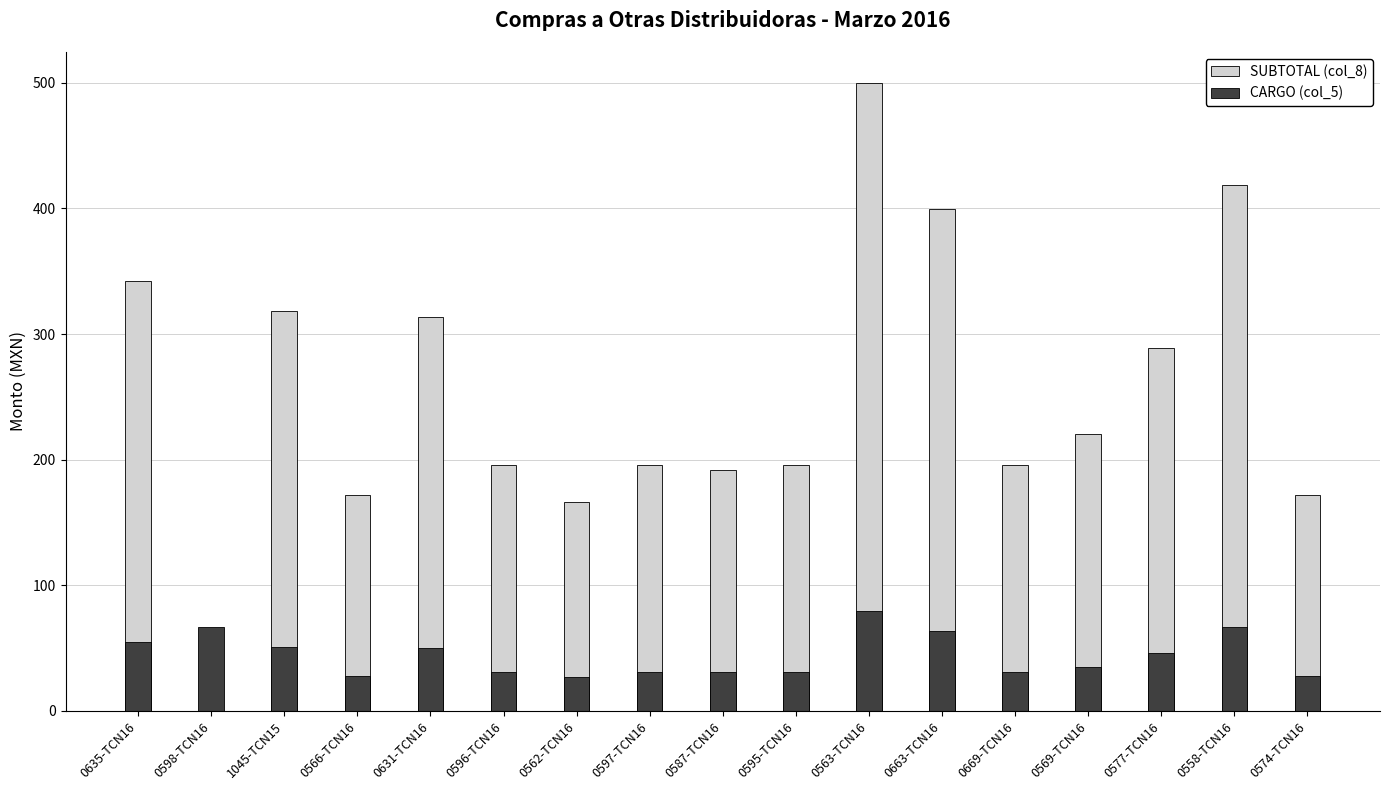

What is the label of the 6th bar from the left?

0596-TCN16